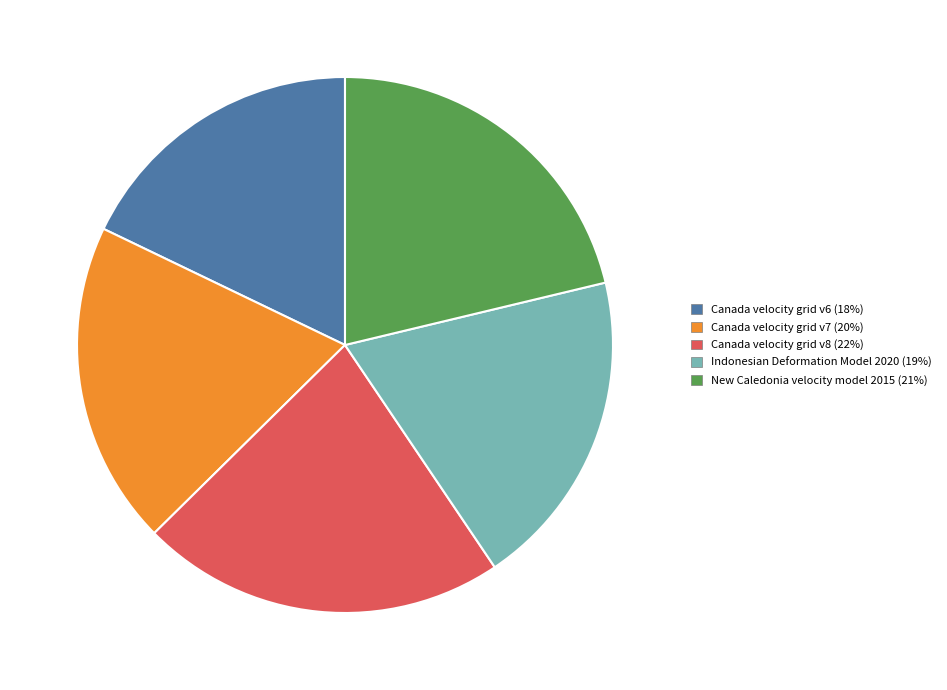

How many segments does this pie chart have?

5